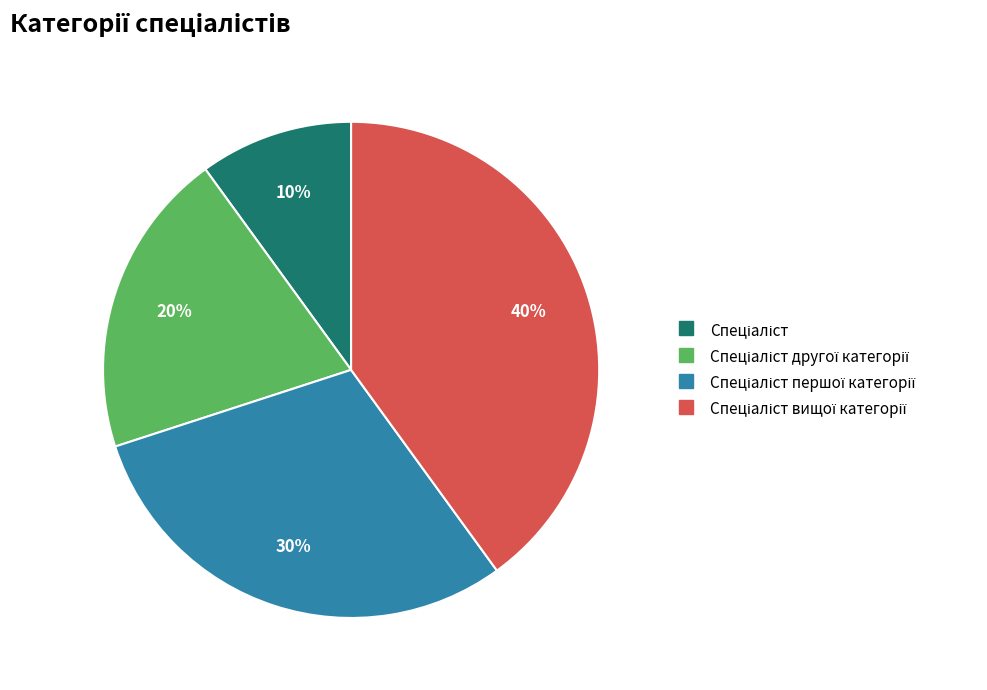

Does any single category account for the majority?

No